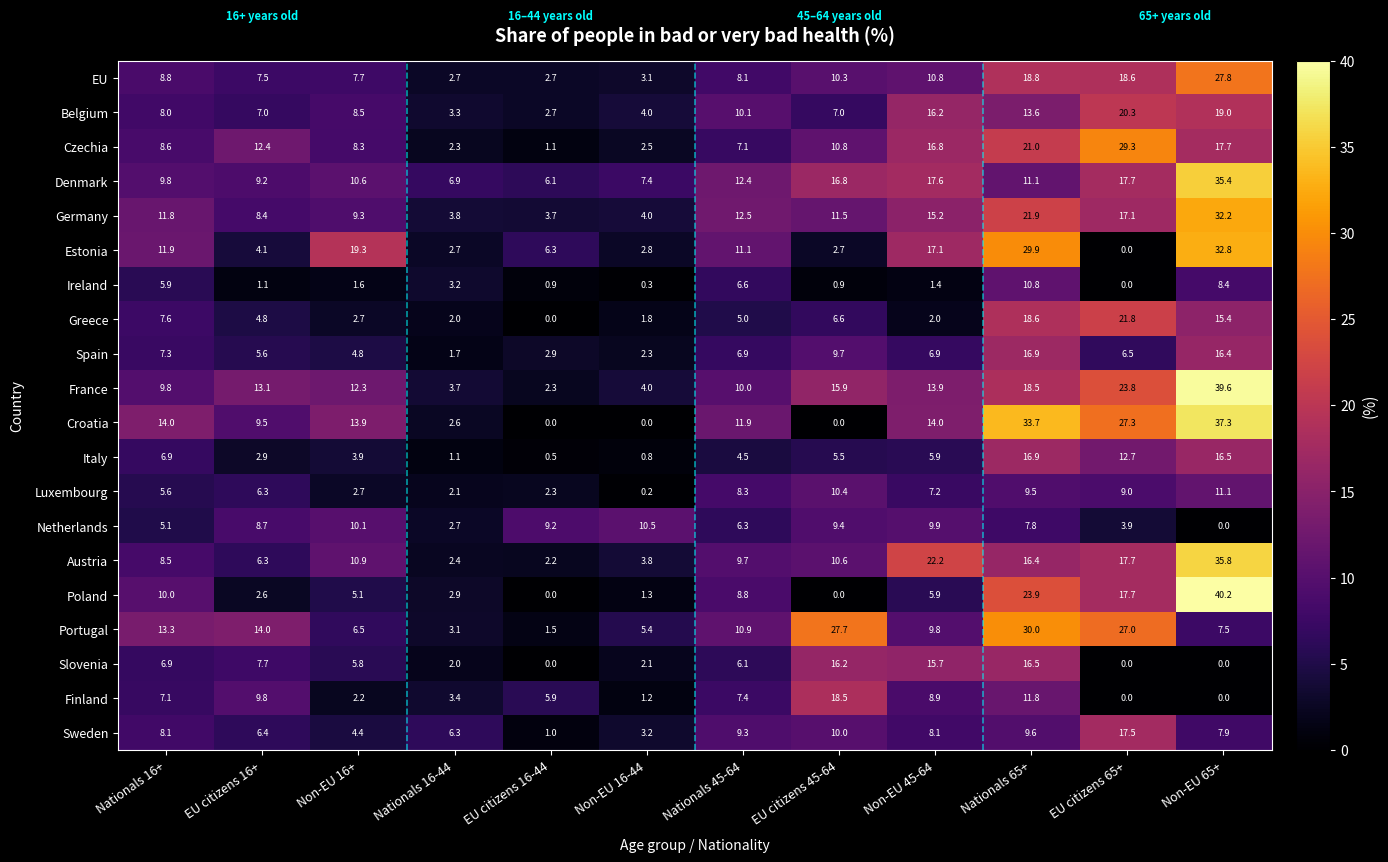

At how many categories does at least one series exceed 35?

1